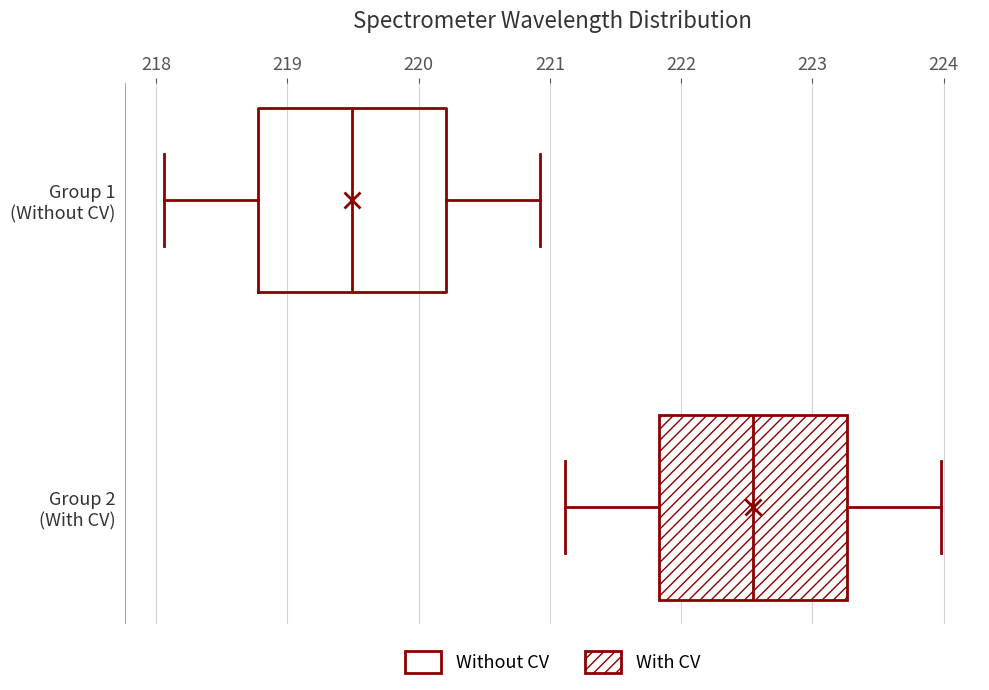

Reading bottom to top, read every box against the x-axis: the position of its median line, the range the box covers, and the ends of its whiskers. The values are not printed on the chart, so give them approximately, as read against the axis.

Group 2 (With CV): median 222.5, box 221.8 to 223.3, whiskers 221.1 to 224.0
Group 1 (Without CV): median 219.5, box 218.8 to 220.2, whiskers 218.1 to 220.9